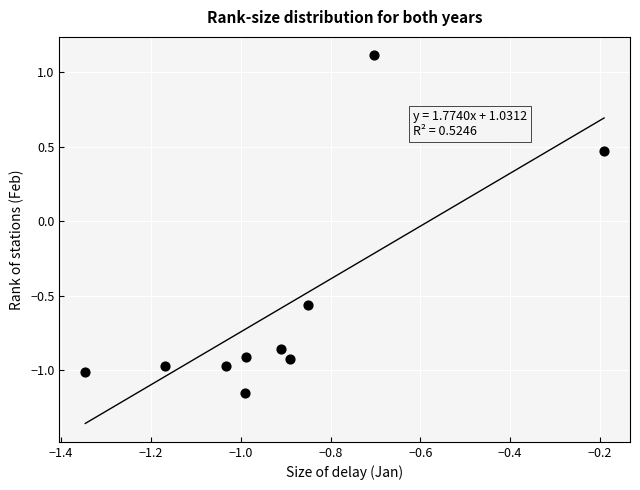

What is the range of Y values (max minus min)?

2.3